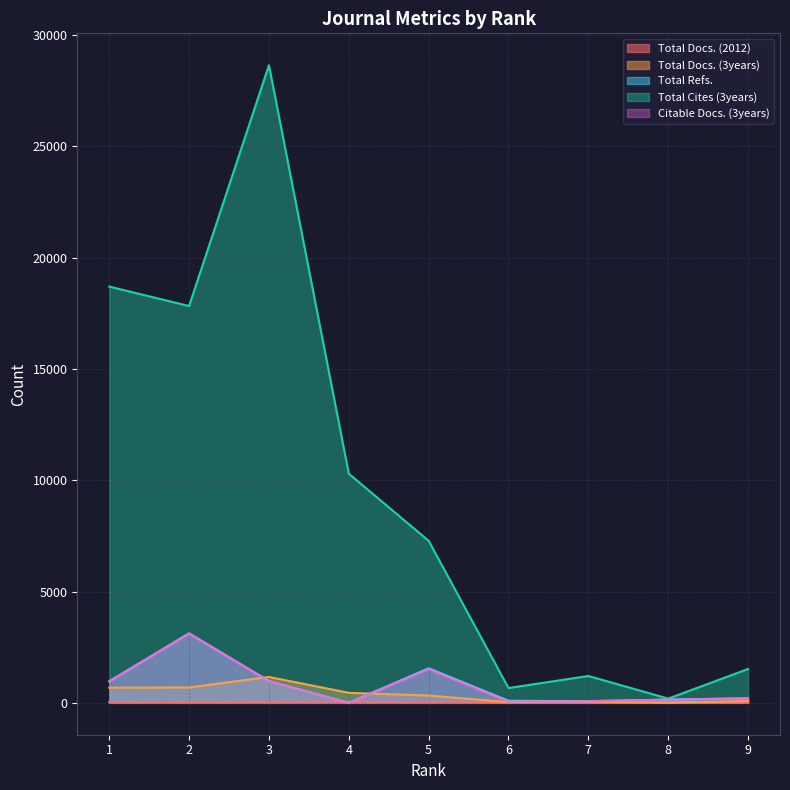

How many data points in Total Docs. (3years) are less than 328?

4